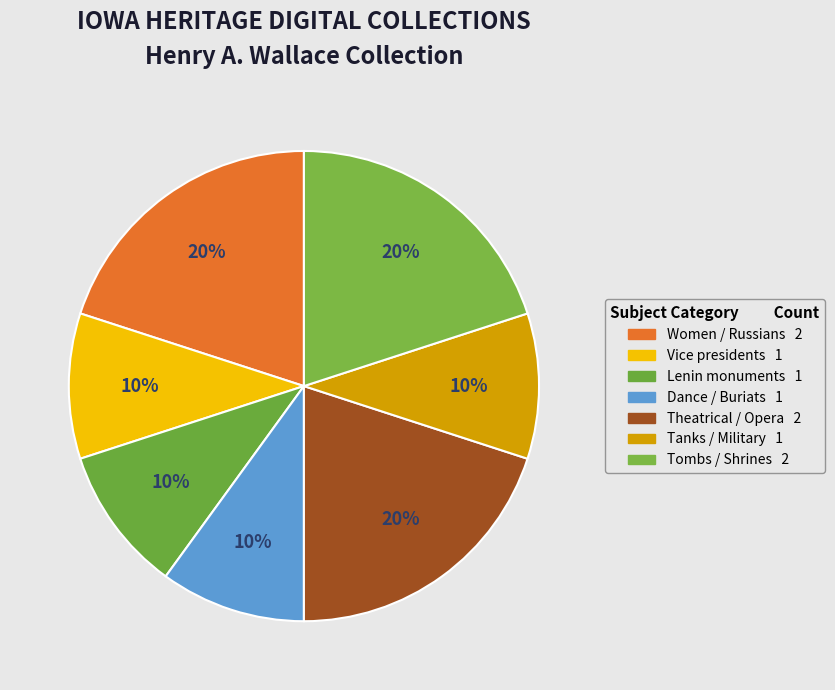

Is there any slice that represents more than half of the pie?

No